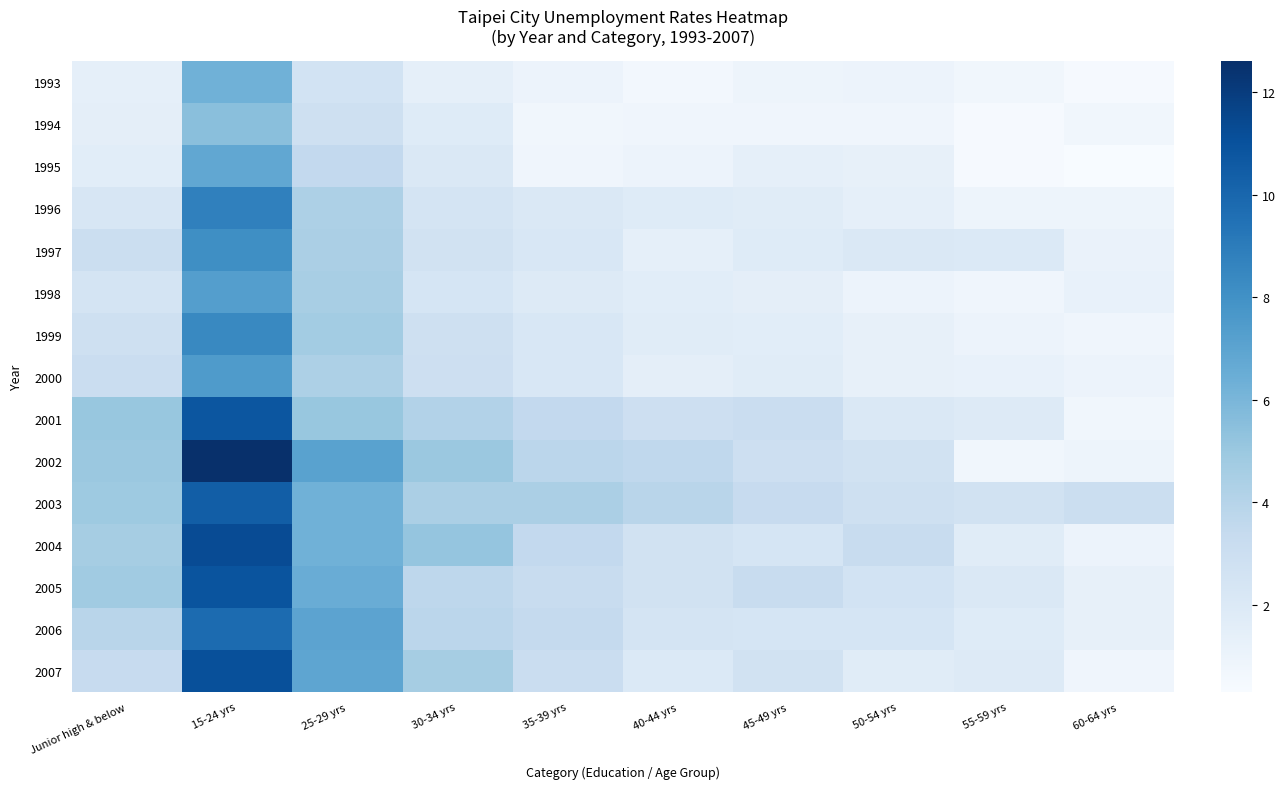

Between 15-24 yrs and 30-34 yrs, which series saw the biggest shift?

2002